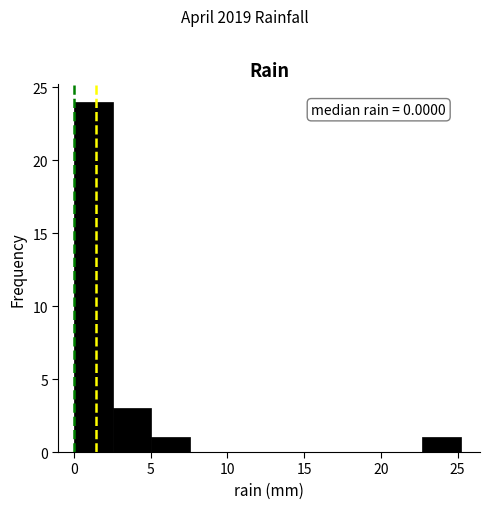

Which range on the x-axis has the tallest bar?

0.0 to 2.5